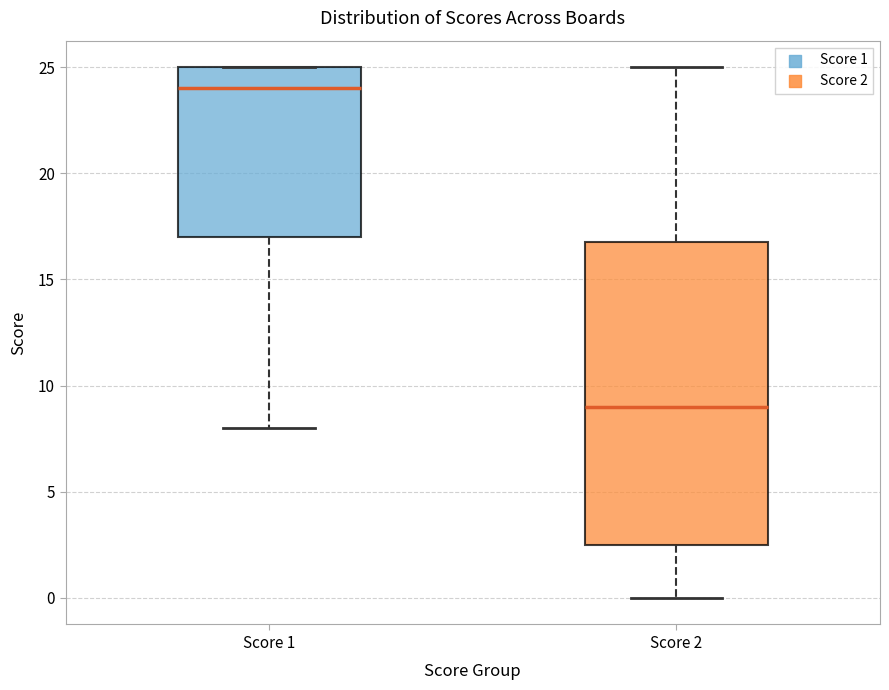

Comparing the boxes themselves (not the whiskers), which one is the tallest?

Score 2